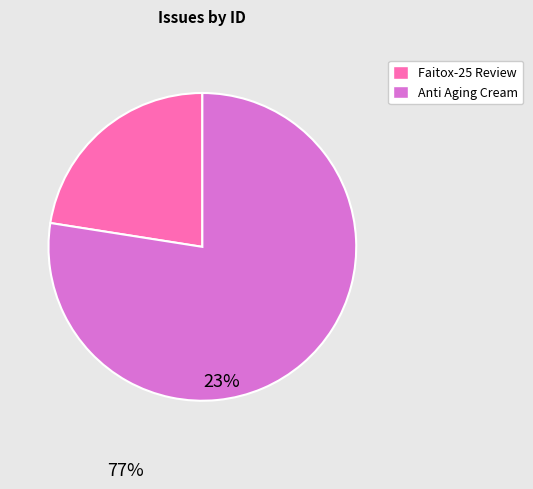

True or false: Faitox-25 Review accounts for 23% of the total.

True